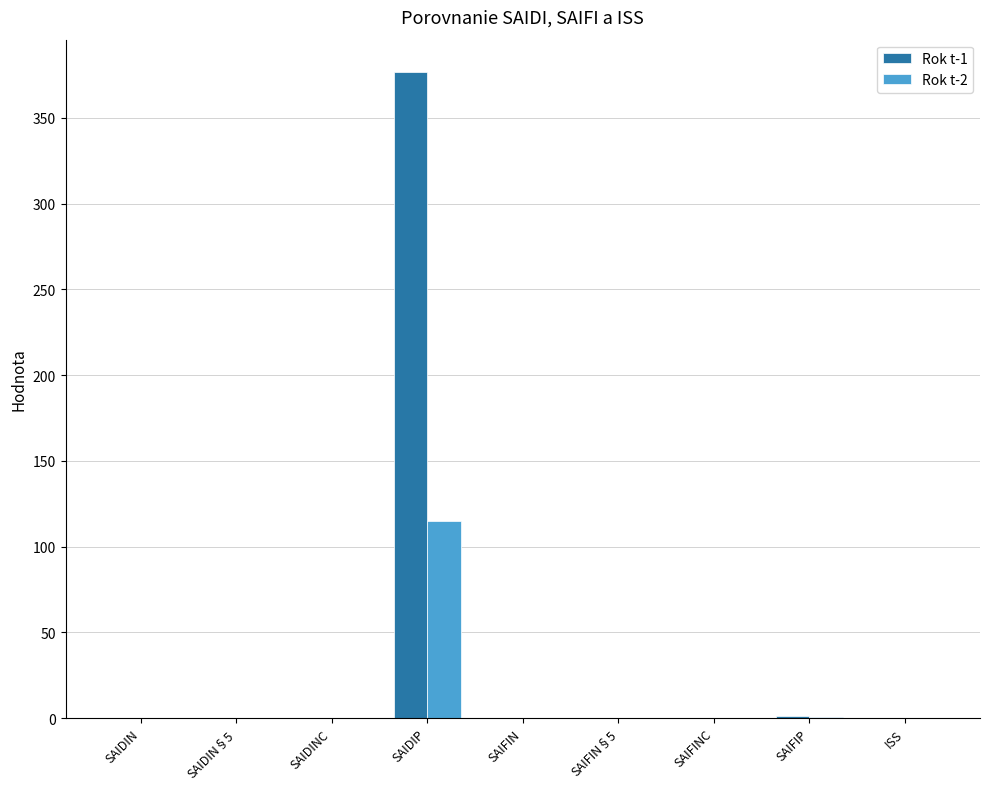

The value of Rok t-1 at SAIDINC is 0.0. True or false?

True